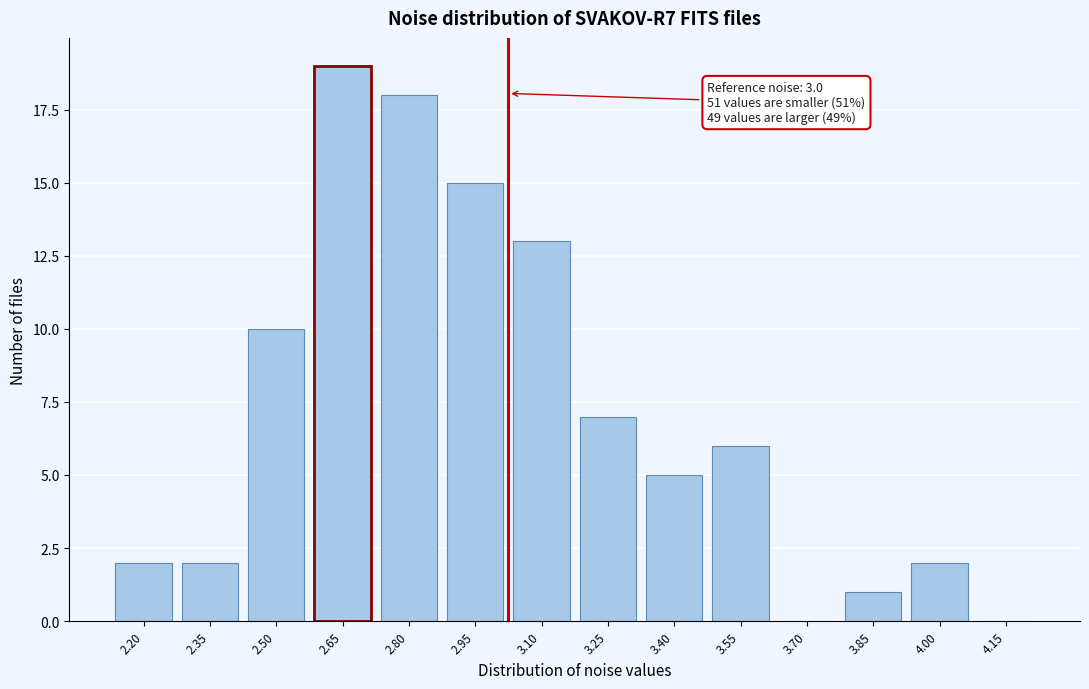

Reading right to left, transcribe all the data shown in this chart.

4.15=0	4.00=2	3.85=1	3.70=0	3.55=6	3.40=5	3.25=7	3.10=13	2.95=15	2.80=18	2.65=19	2.50=10	2.35=2	2.20=2